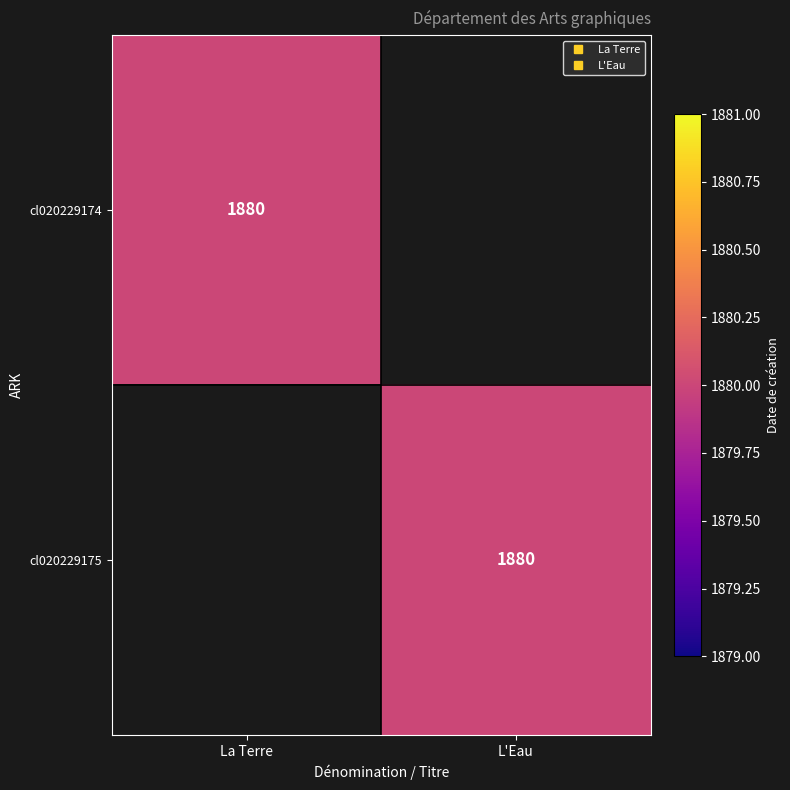

Is it true that cl020229175 equals -785 at La Terre?

False